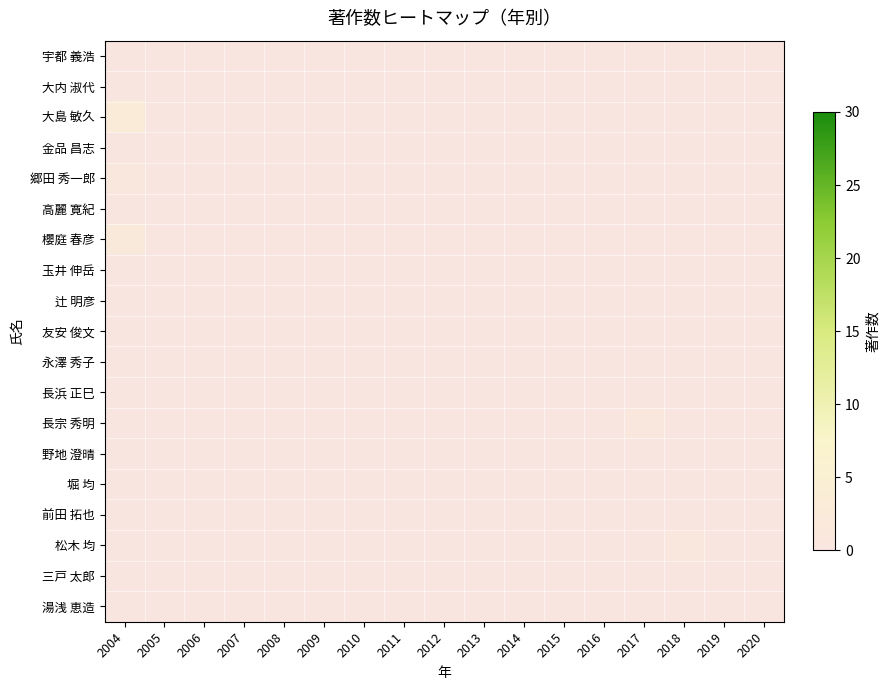

What is the total value across all series at 2018?

1